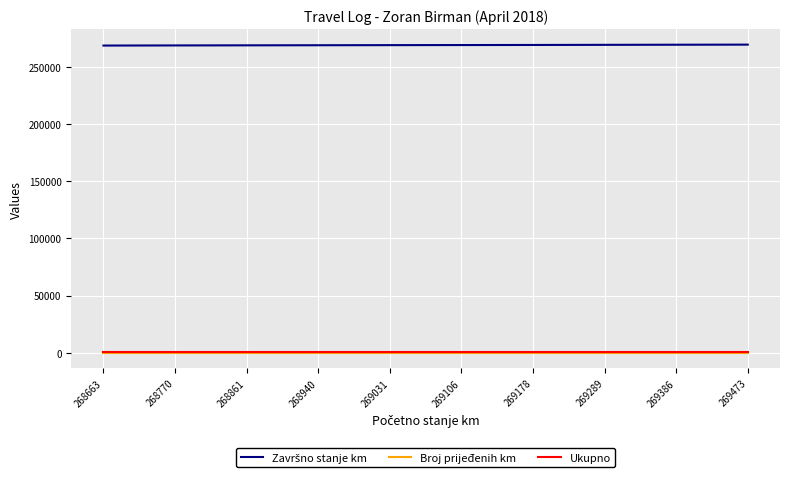

True or false: Ukupno has a value of 292 at 269106.

True